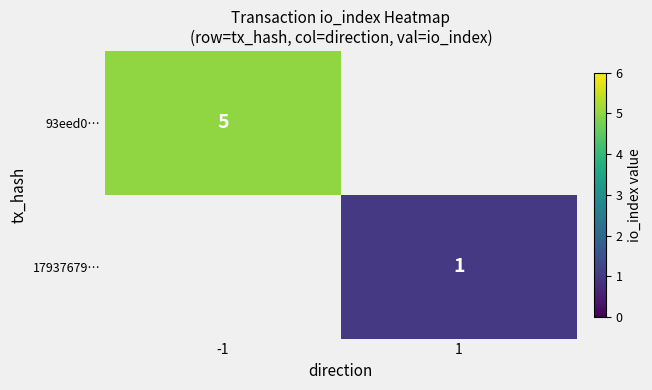

Count the number of data series in this chart.

2